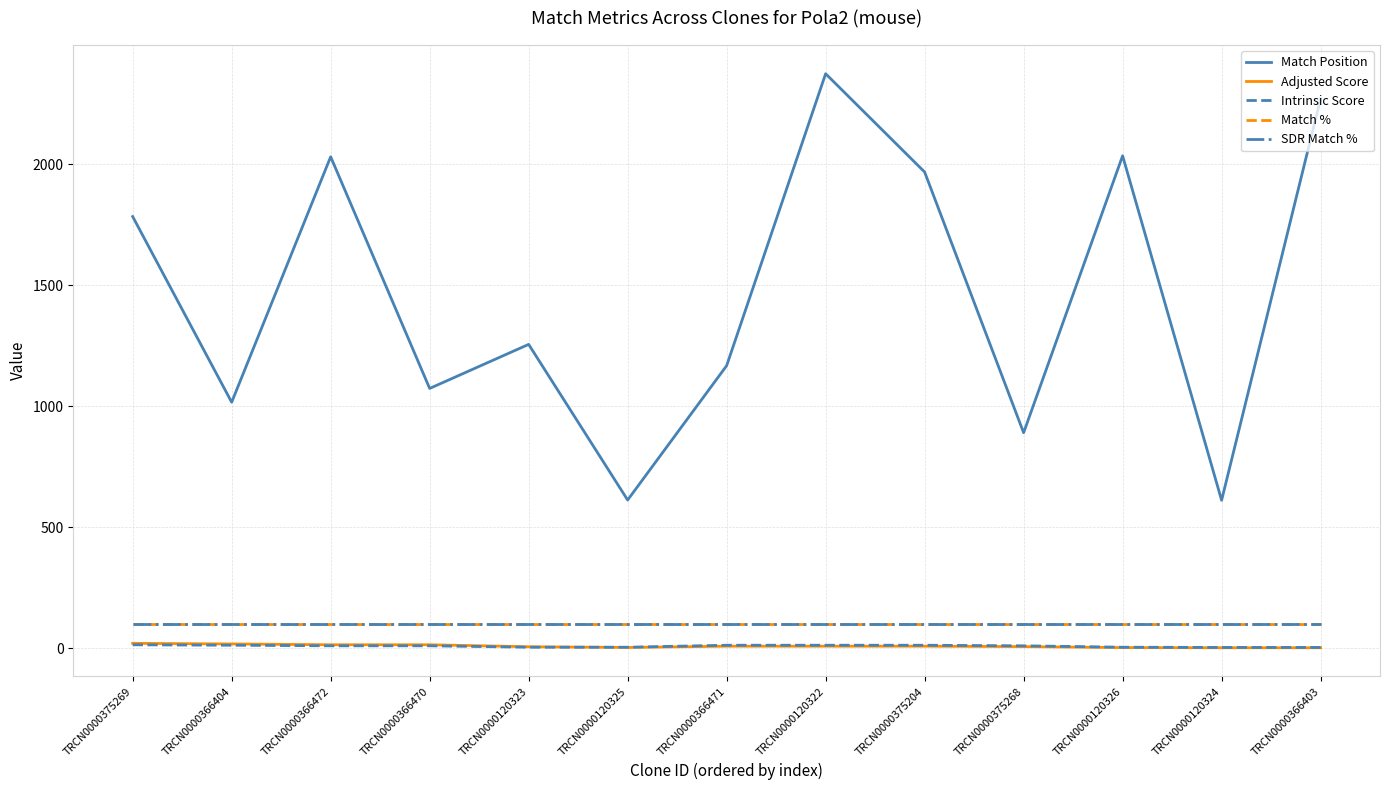

Which series changed the most between TRCN0000366470 and TRCN0000120322?

Match Position